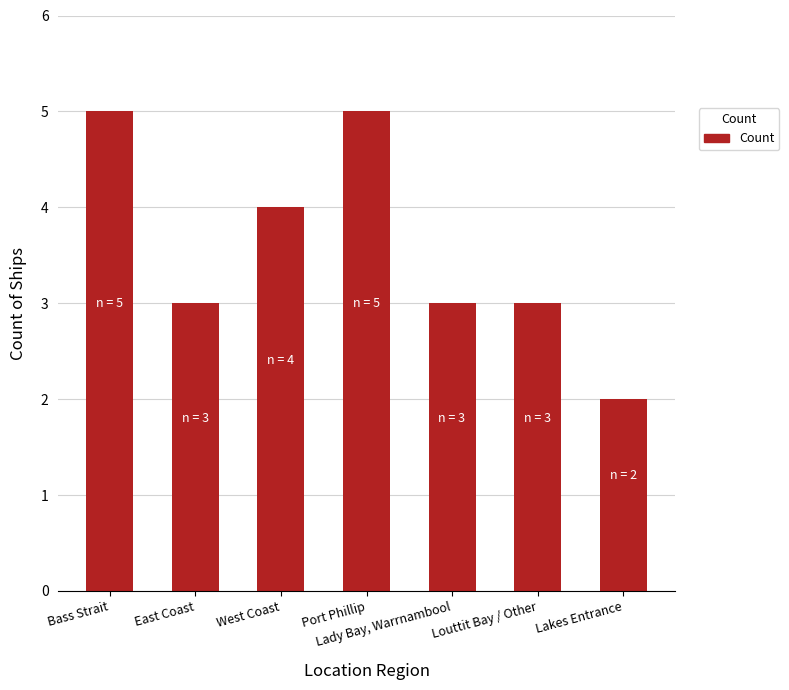

What is the sum of the values at East Coast and Lady Bay, Warrnambool?

6